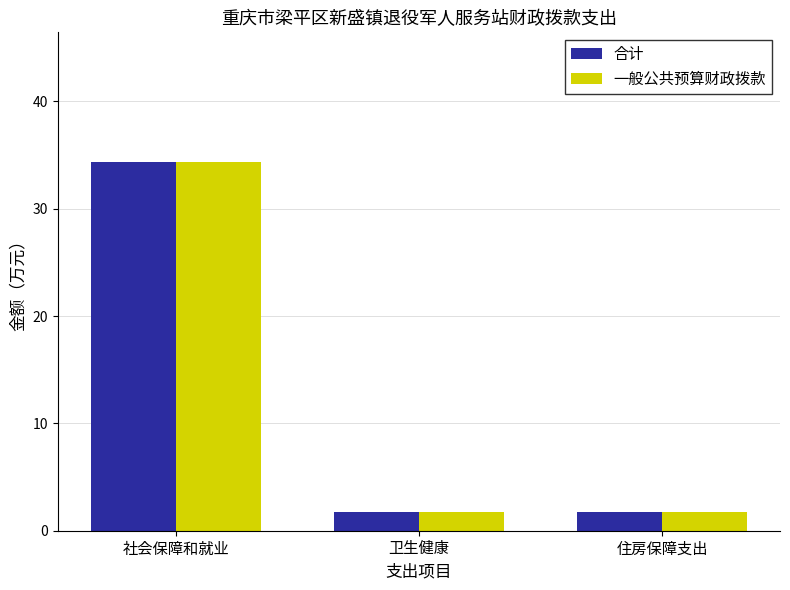

What position from the left is 住房保障支出?

3